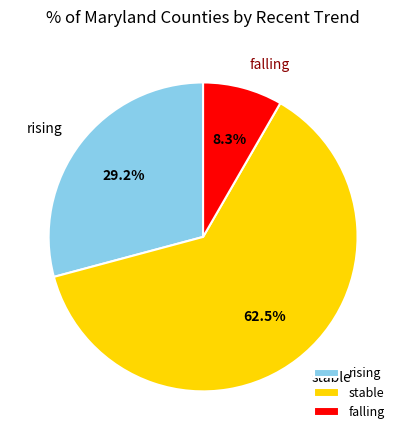

How many segments does this pie chart have?

3